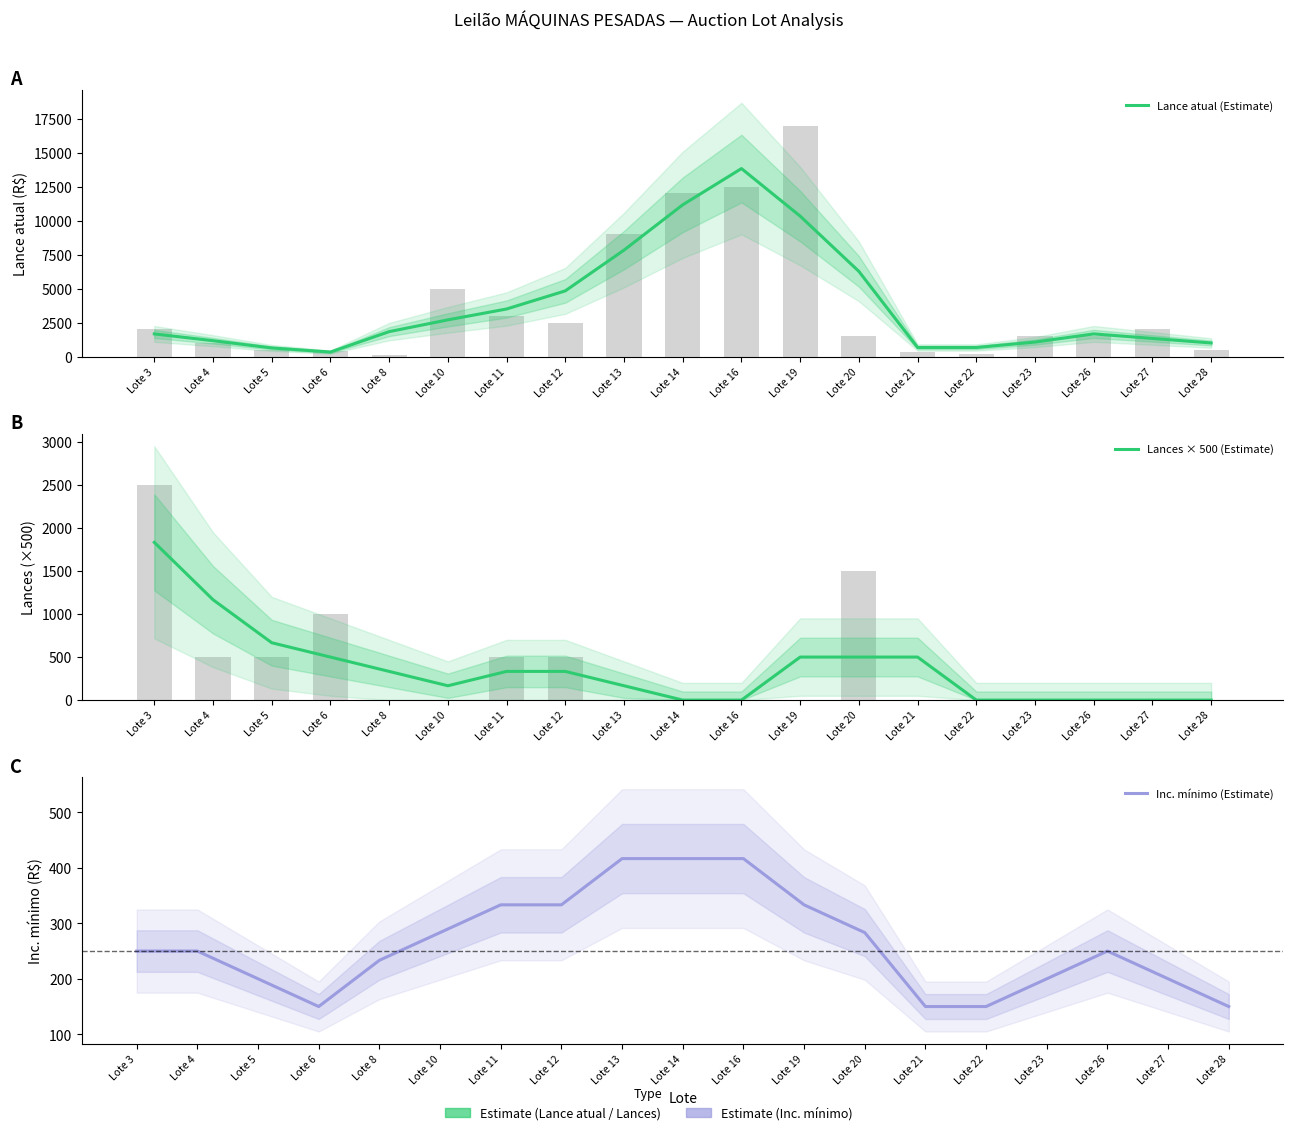

What is the value of the Lance atual (Estimate) bar at the 8th from the left?

4833.3